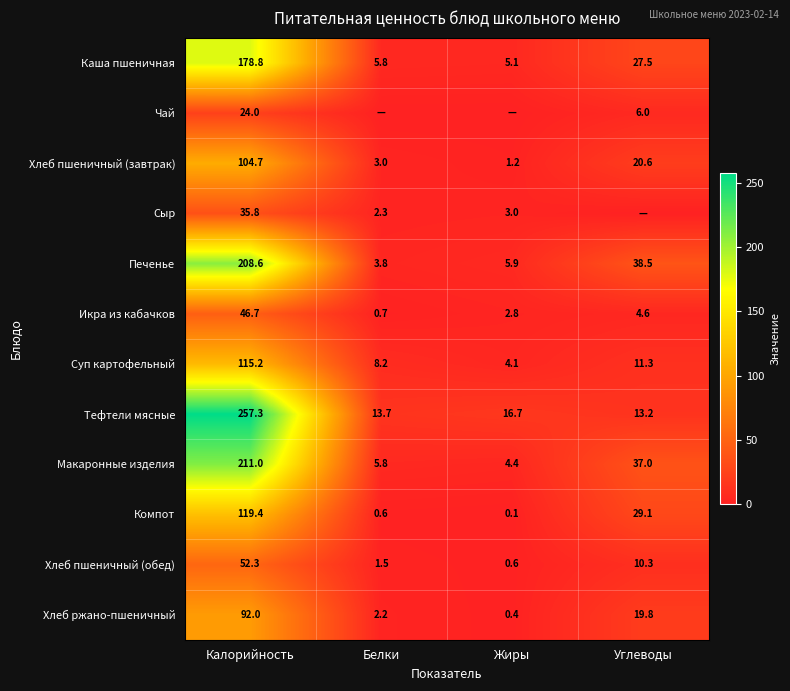

At how many categories does at least one series exceed 254?

1